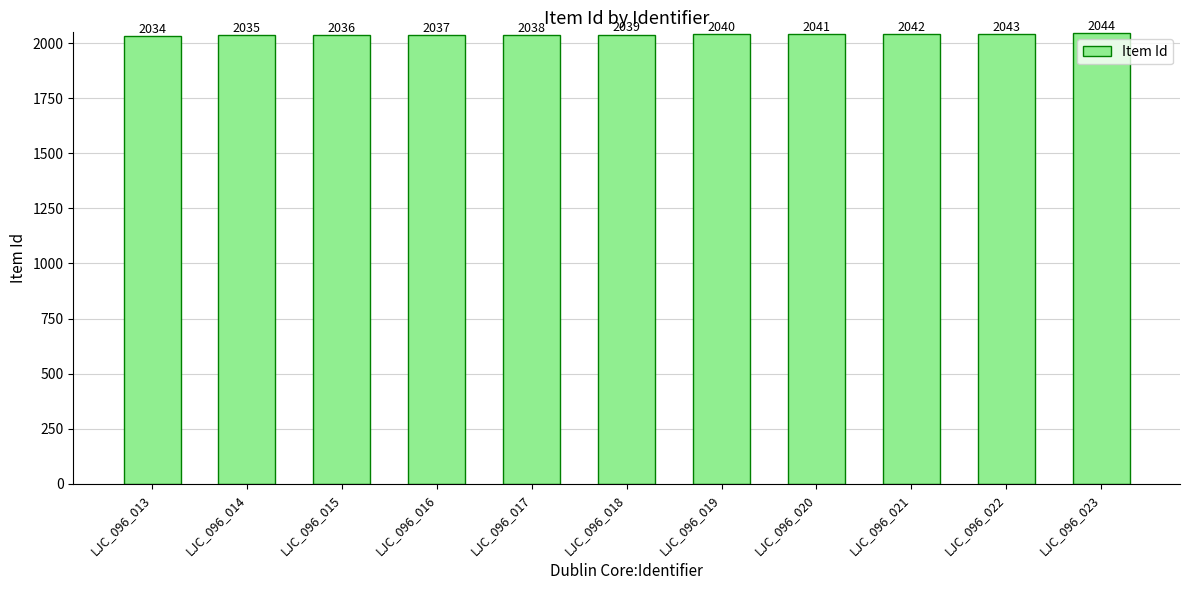

What is the minimum value shown in the chart?

2034